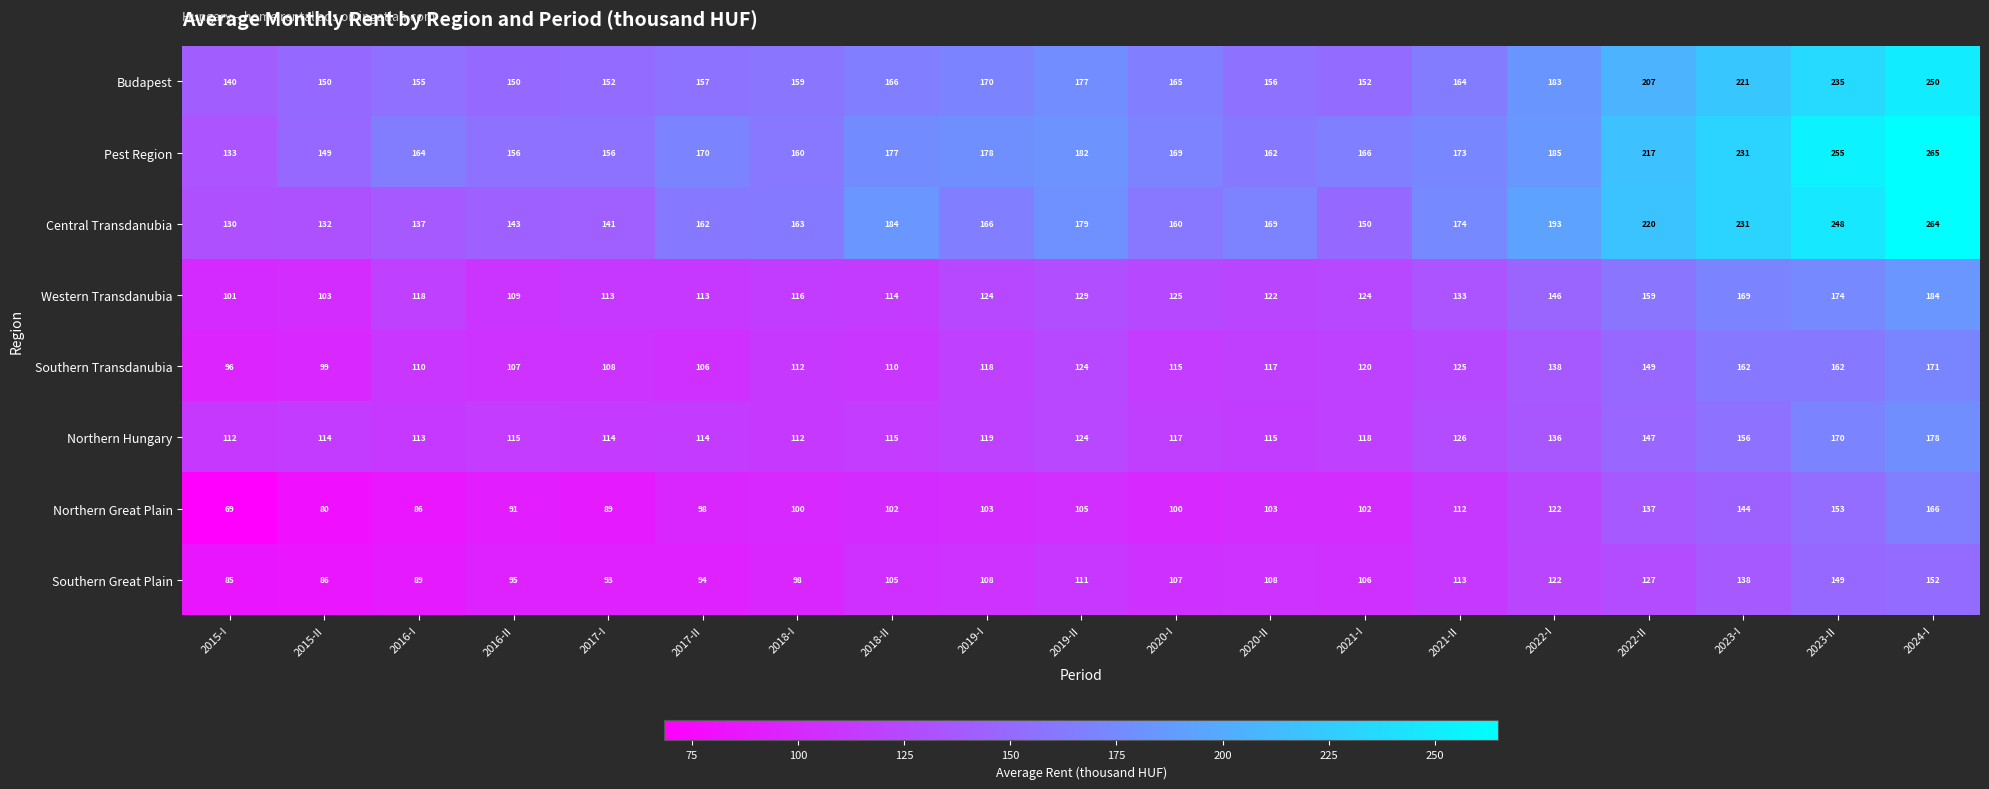

Which series has the largest total across all categories?

Pest Region